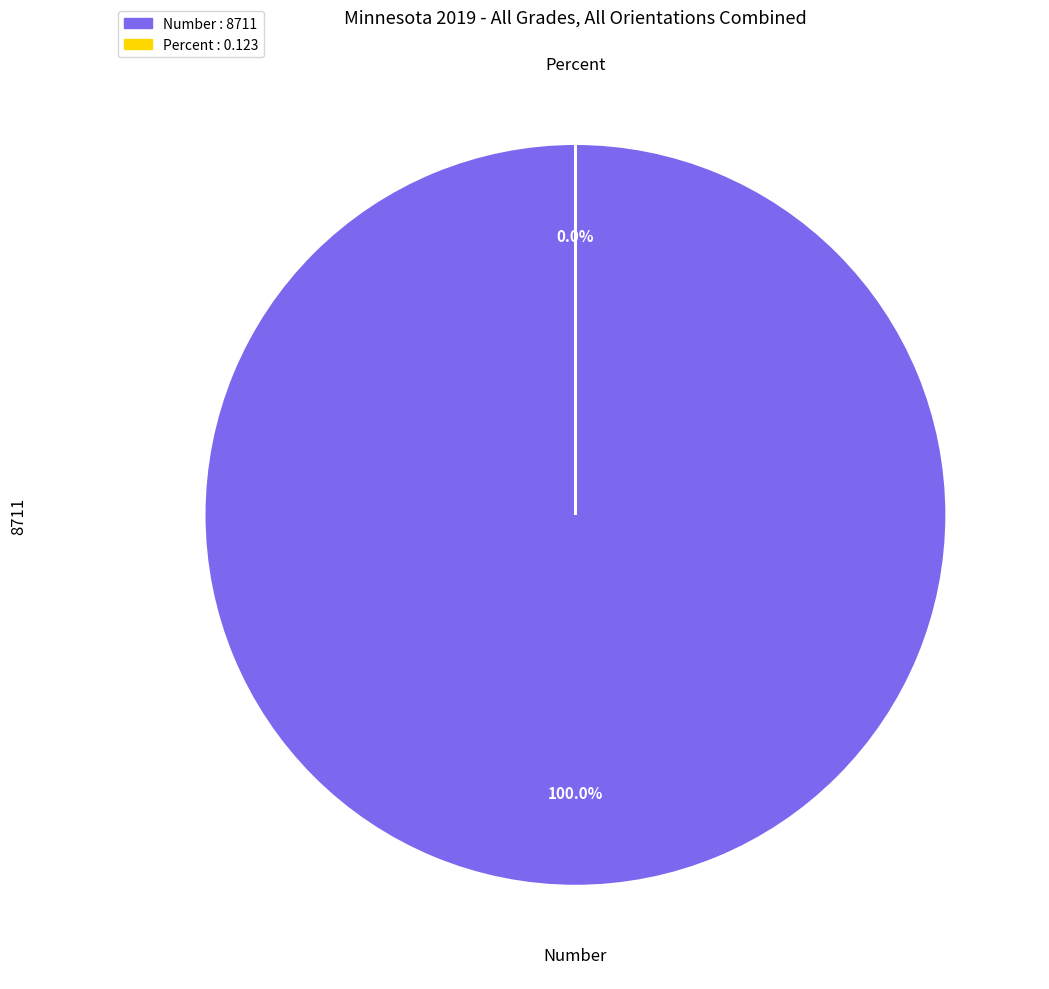

Is Number the majority of the pie?

Yes